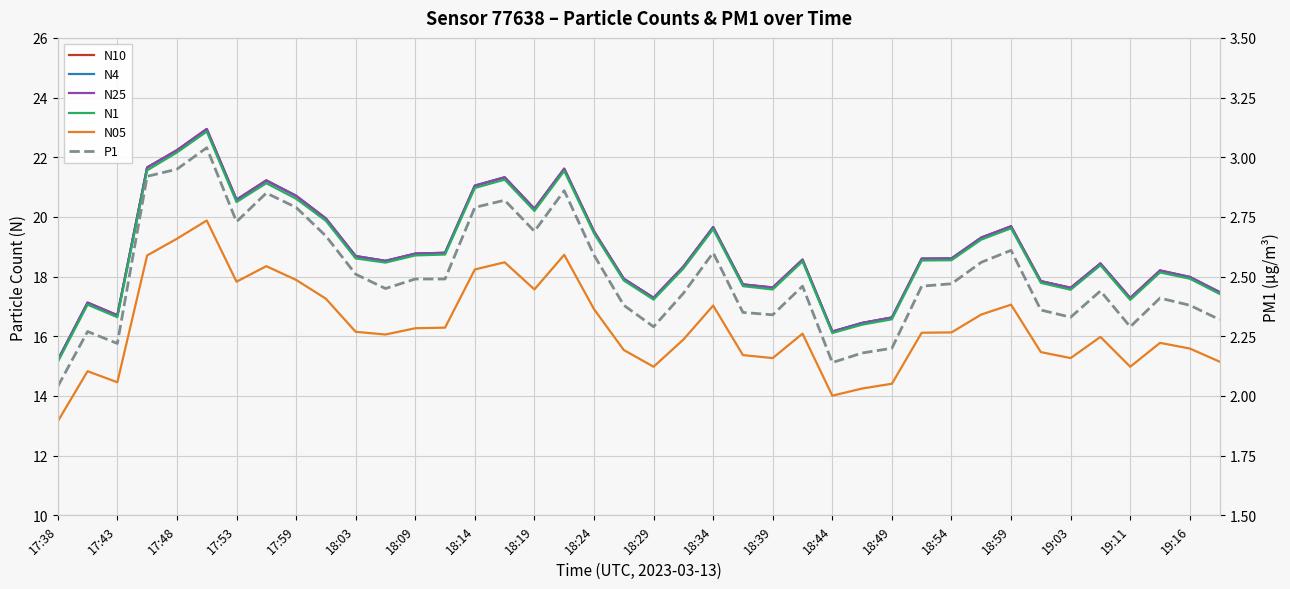

Read the N25 value at 35.

18.4